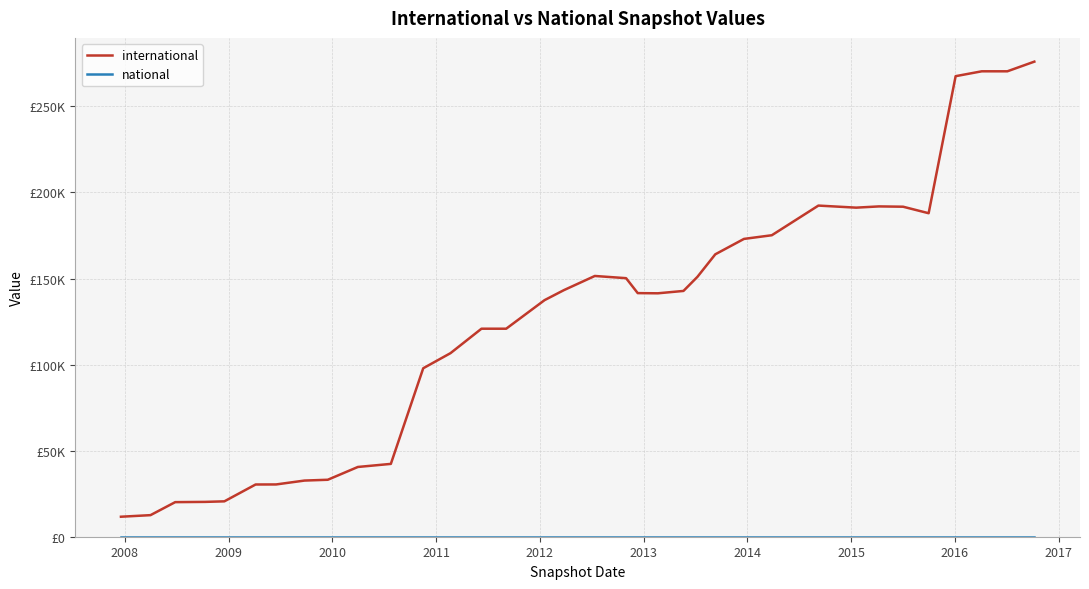

Does the chart display data point markers on the line(s)?

No